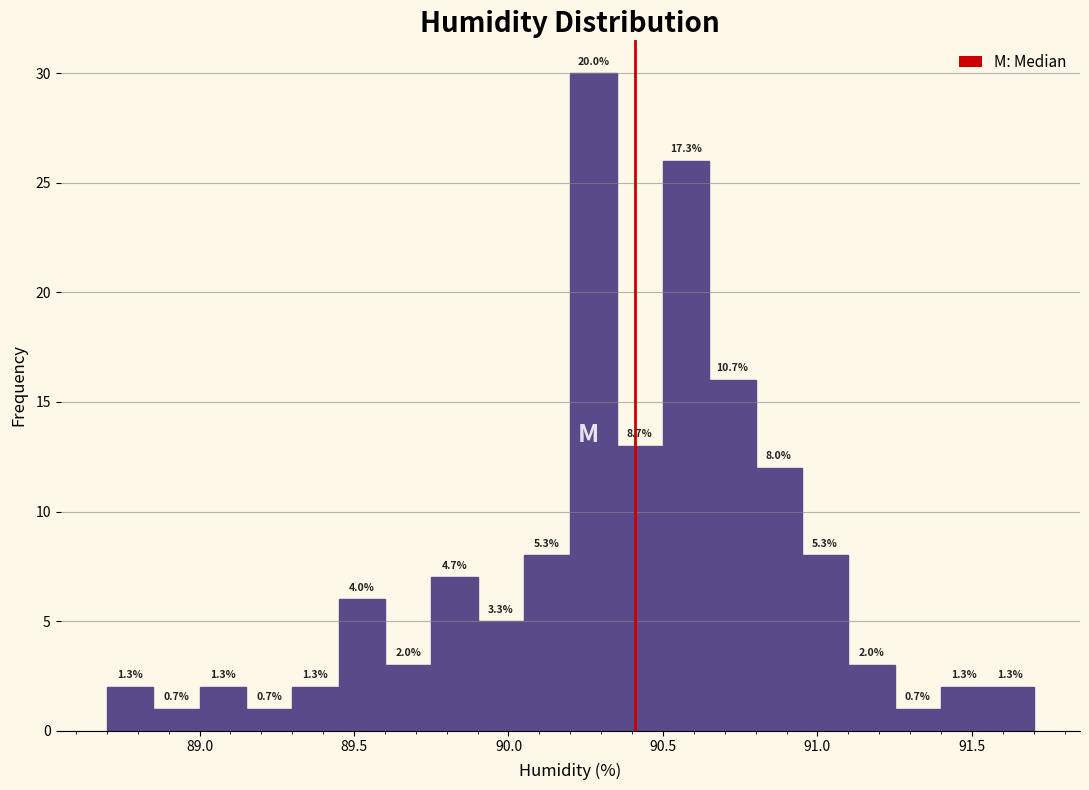

Read against the x-axis, roughly where is the centre of the tallest bar?

90.30